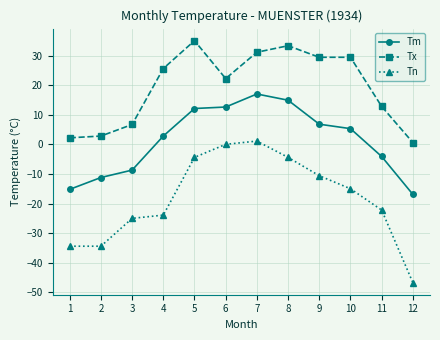

Which series has the largest range (max minus min)?

Tn